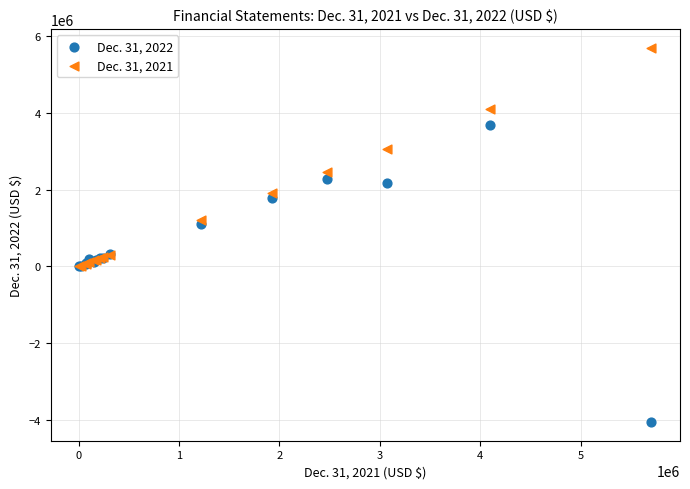

Across all series, what Y value is closest to 820484?

1096487